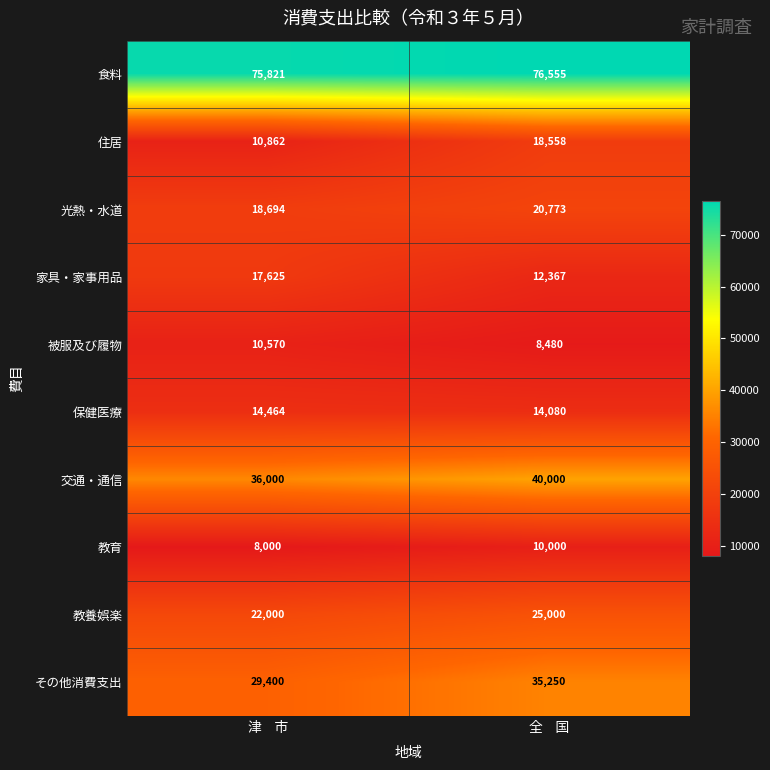

List the series in order of their peak value, lowest first.

教育, 被服及び履物, 保健医療, 家具・家事用品, 住居, 光熱・水道, 教養娯楽, その他消費支出, 交通・通信, 食料